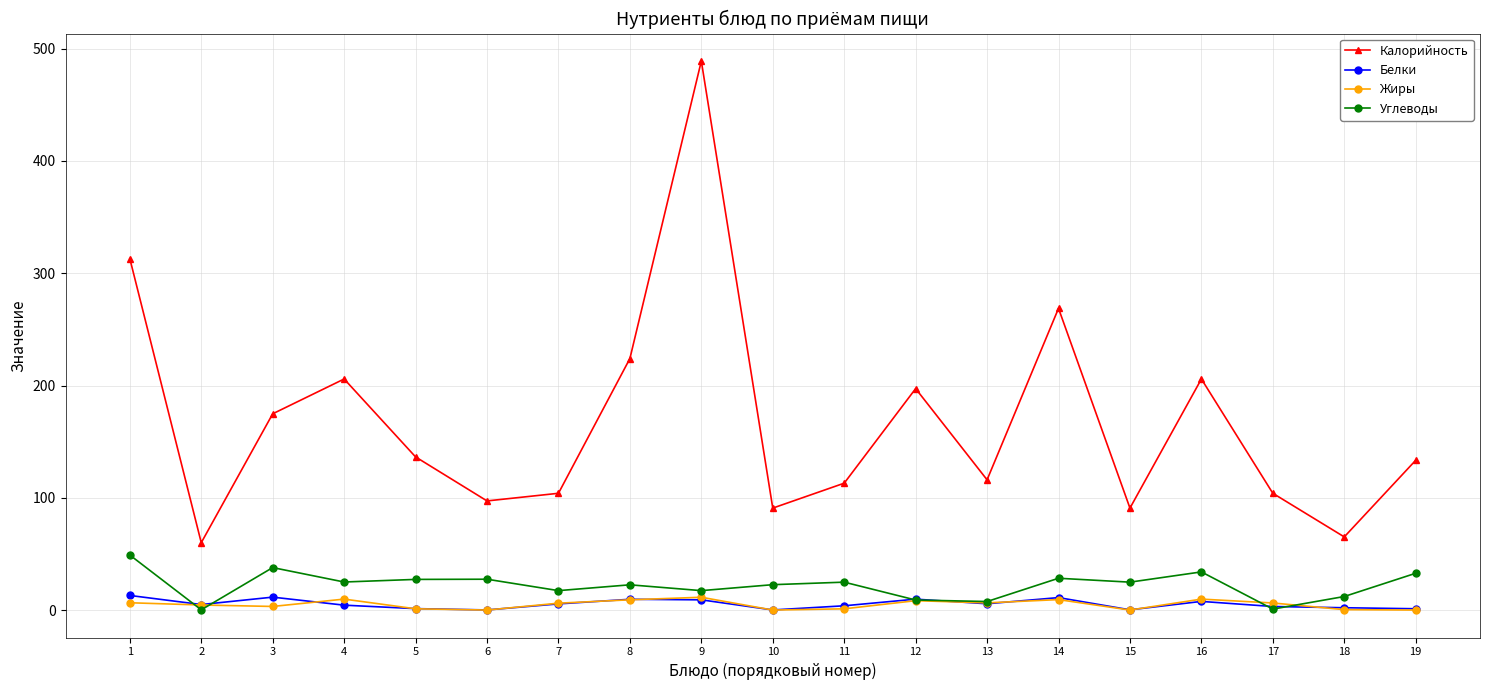

True or false: Калорийность and Жиры cross at least once.

False